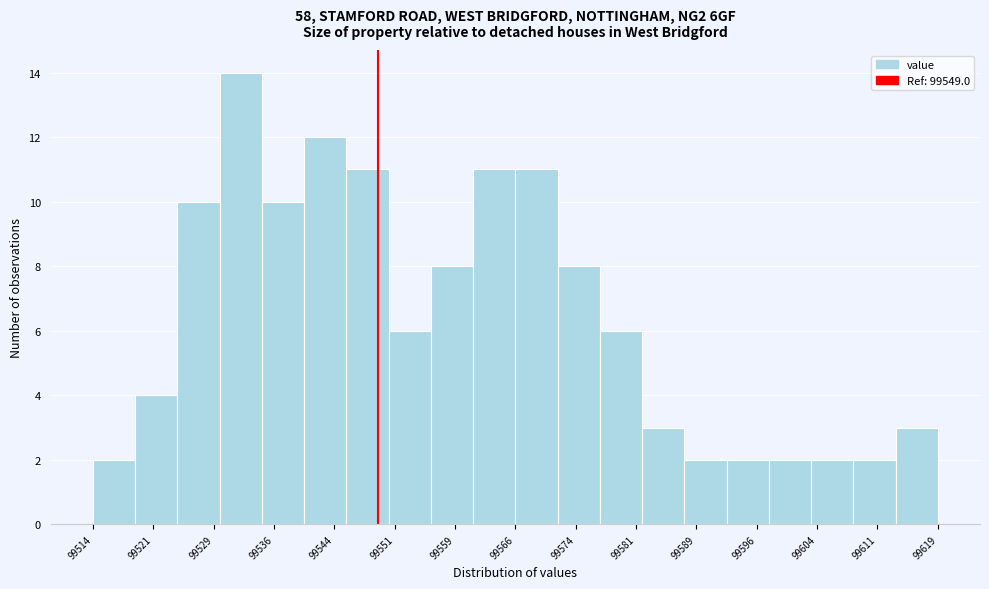

Reading left to right, transcribe this chart: for each bar, give the range it covers on the x-axis and its height. Neither the bar edges nor the heights are printed on the chart, so give them approximately, as read against the axes.

99514 to 99519: 2
99519 to 99524: 4
99524 to 99529: 10
99529 to 99535: 14
99535 to 99540: 10
99540 to 99545: 12
99545 to 99550: 11
99550 to 99556: 6
99556 to 99561: 8
99561 to 99566: 11
99566 to 99571: 11
99571 to 99577: 8
99577 to 99582: 6
99582 to 99587: 3
99587 to 99592: 2
99592 to 99598: 2
99598 to 99603: 2
99603 to 99608: 2
99608 to 99613: 2
99613 to 99619: 3